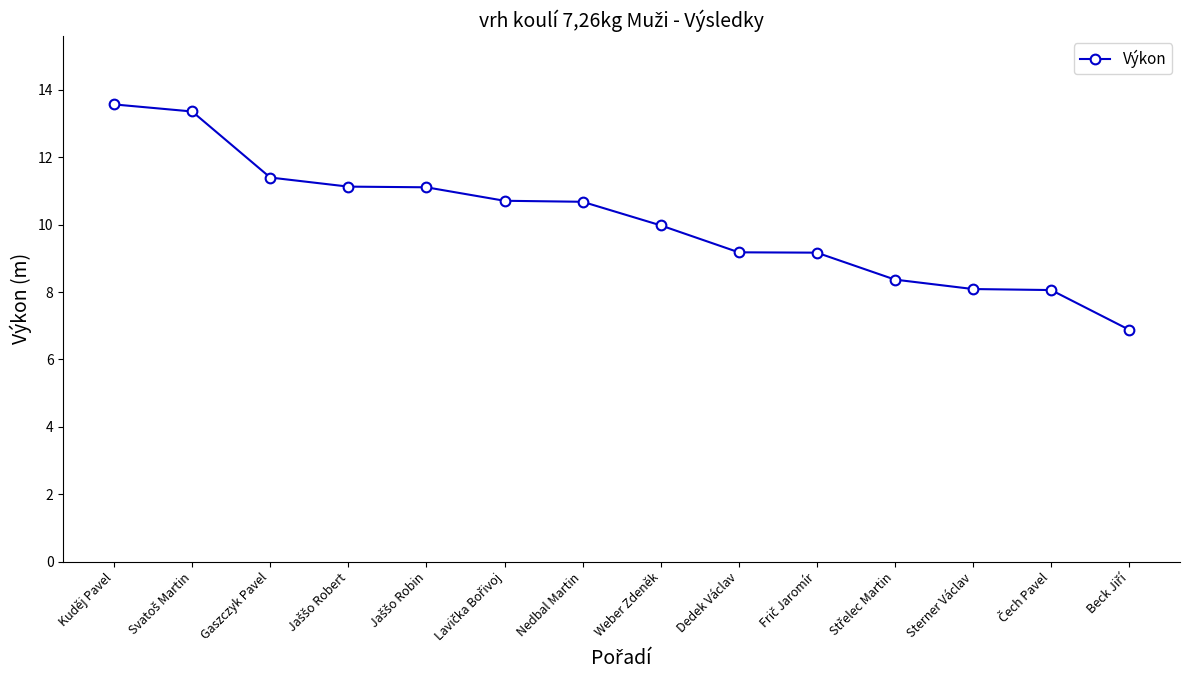

At which label does the data first exceed 10?

Kuděj Pavel